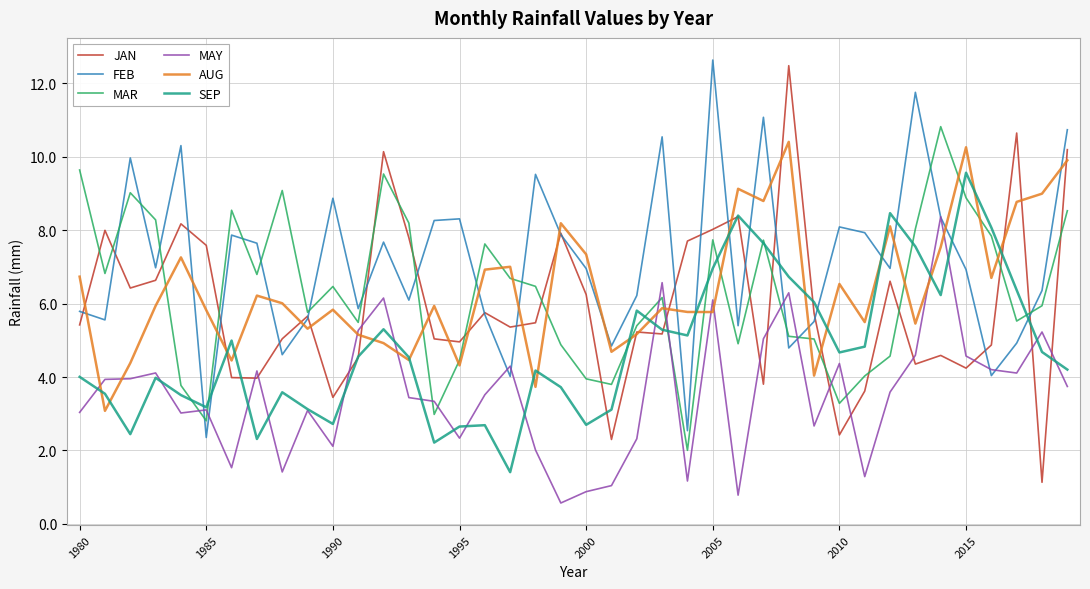

Which series has the largest total across all categories?

FEB